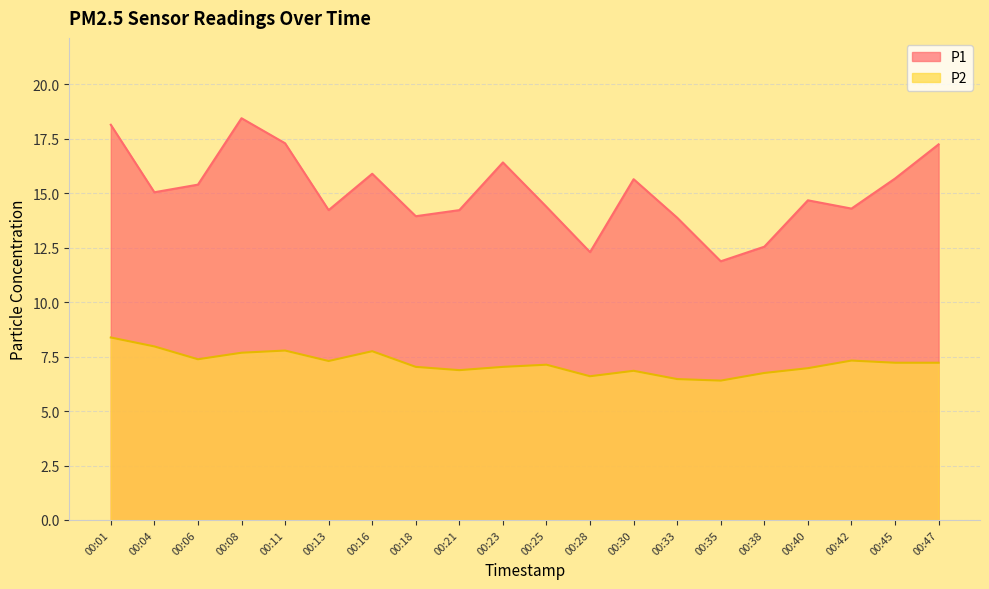

Rank the series at 00:06 from lowest to highest value.

P2, P1